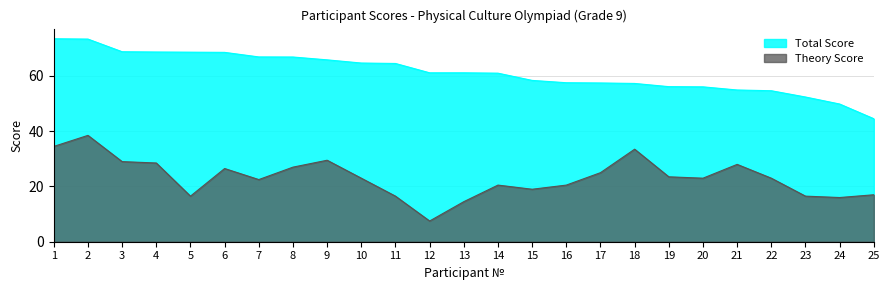

How many series are shown in this chart?

2